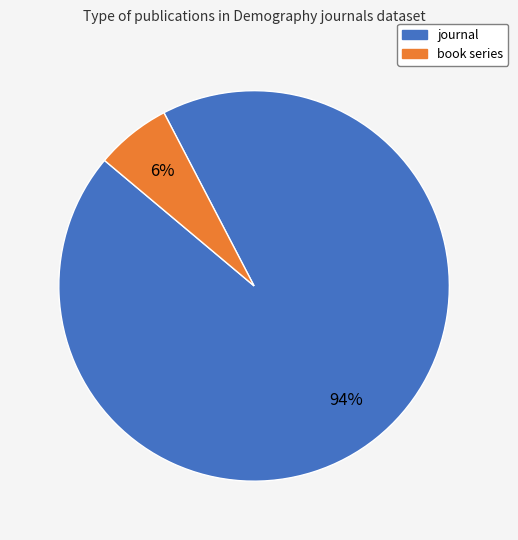

To the nearest percent, what is the combined percentage of journal and book series?

100%